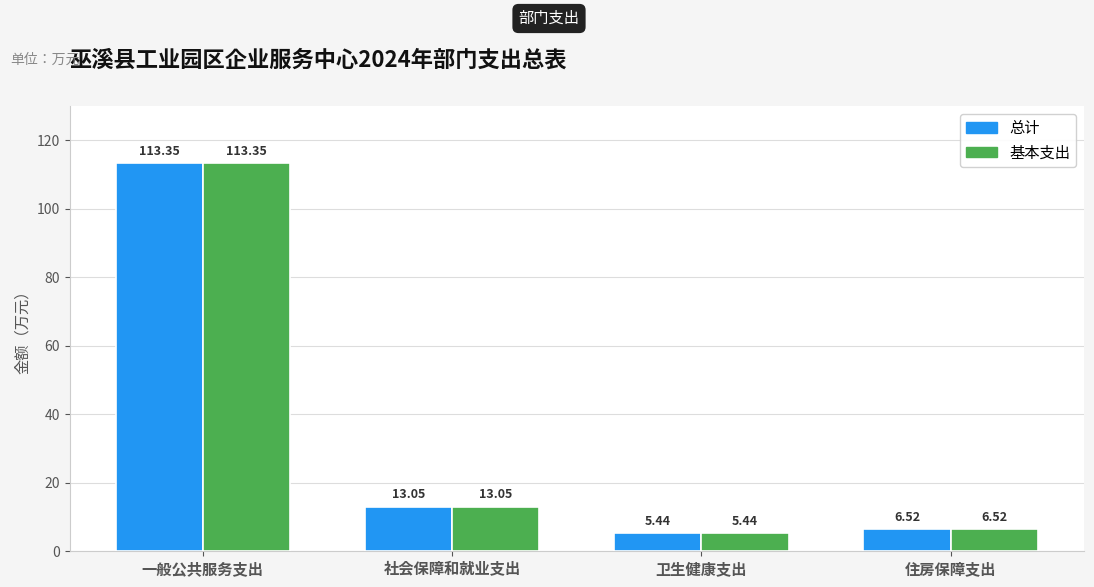

What position from the right is 住房保障支出?

1